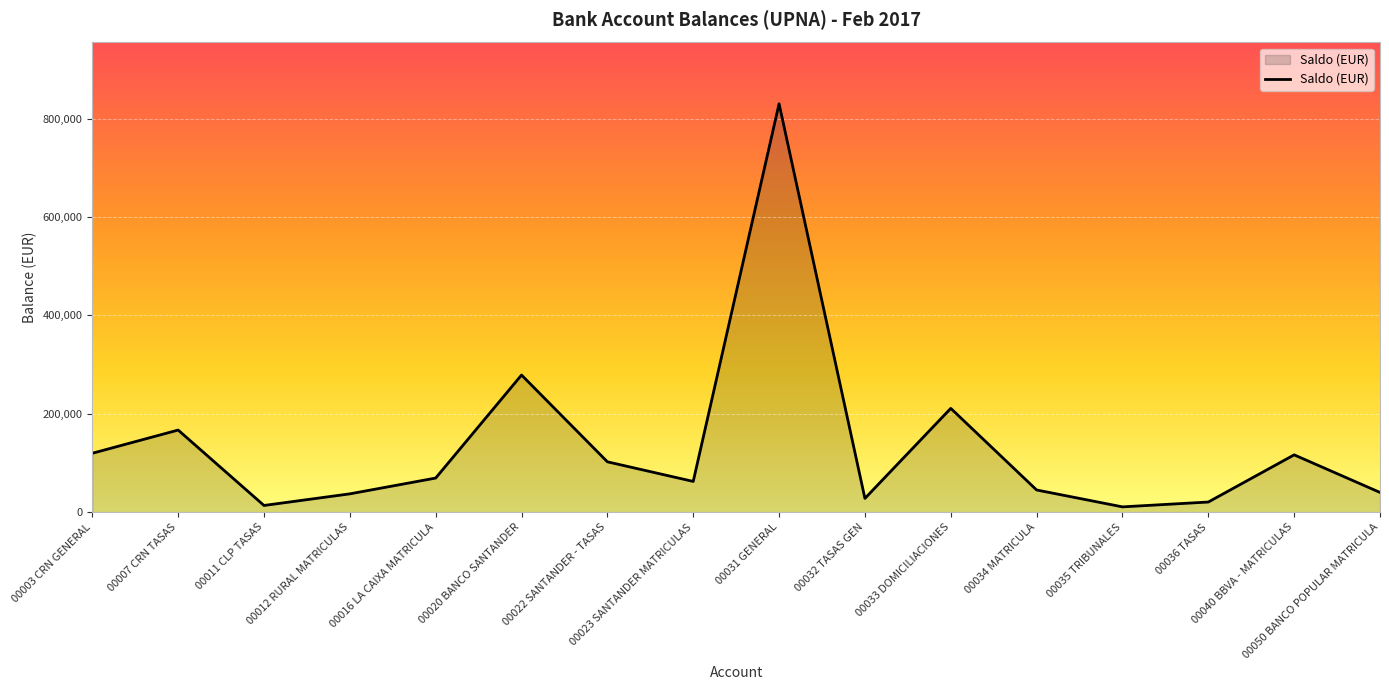

What is the ratio of the value at 00012 RURAL MATRICULAS to the value at 00035 TRIBUNALES?

3.5